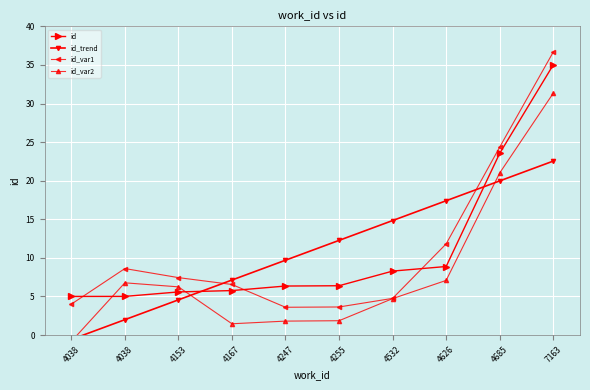

True or false: id_trend has more than 2 interior local peaks.

False